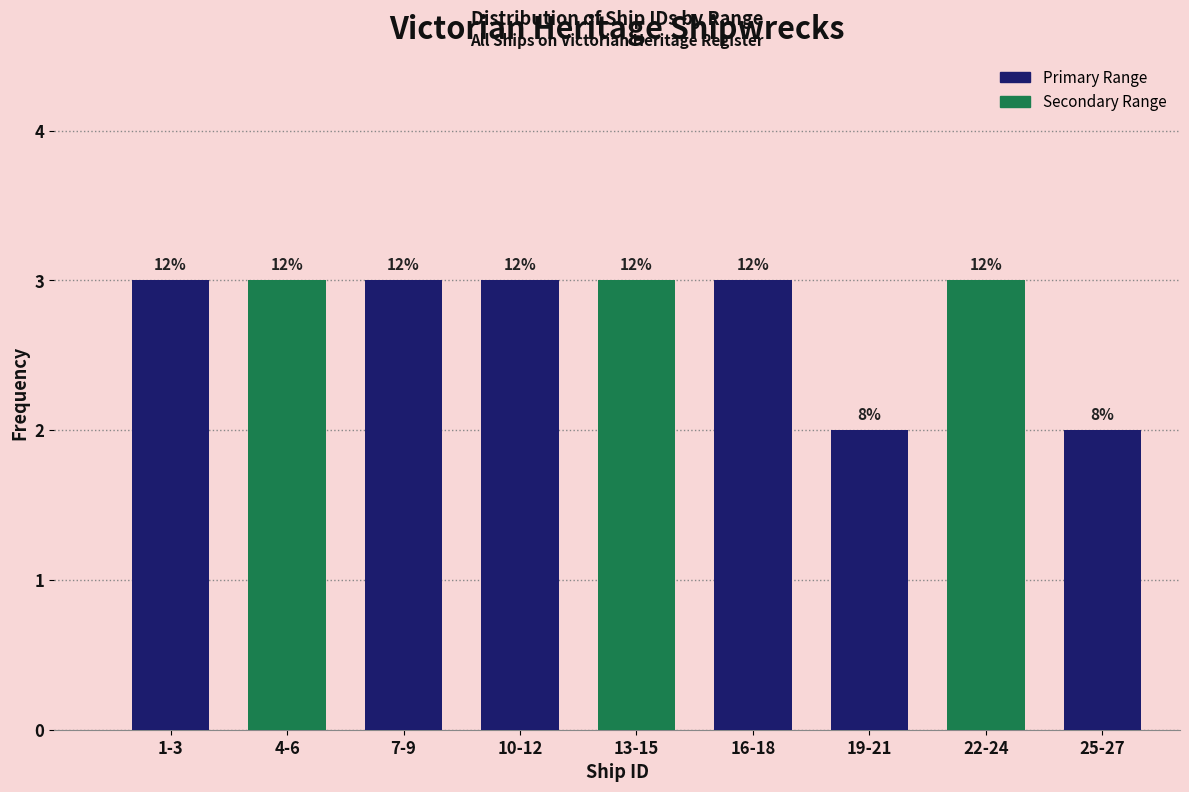

Does the chart contain any negative values?

No